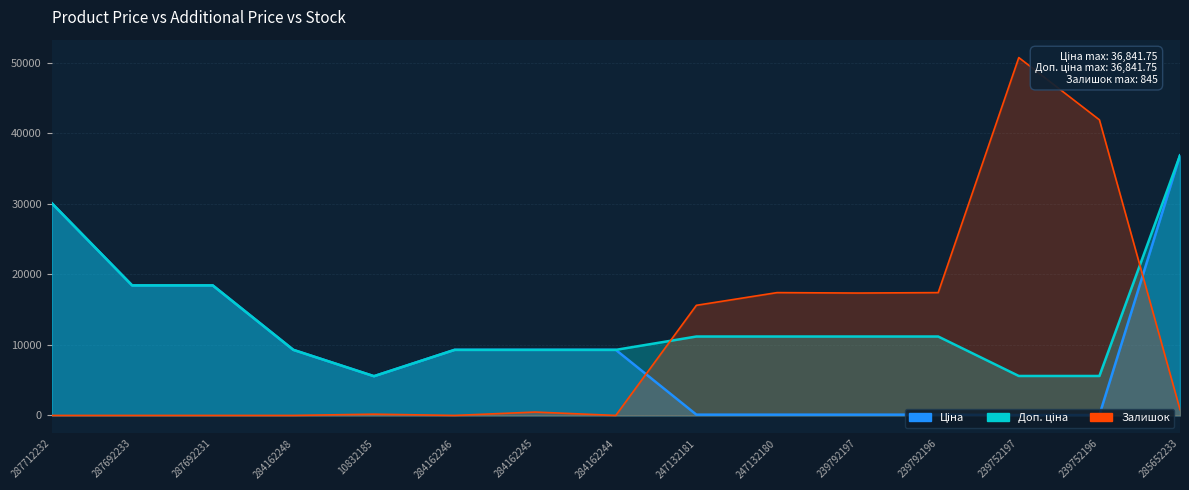

After their last crossing, which series has the higher values: Залишок or Доп. ціна?

Доп. ціна